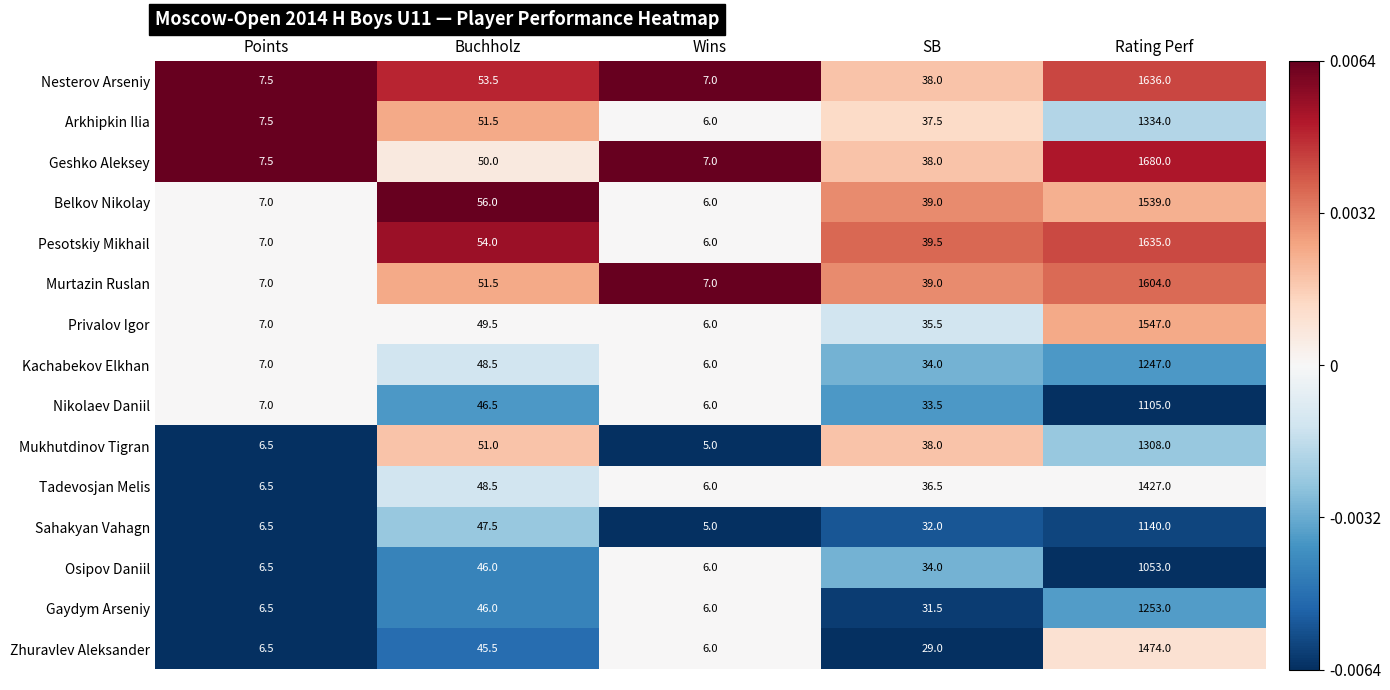

Rank the categories by Nesterov Arseniy value from lowest to highest.

Wins, Points, SB, Buchholz, Rating Perf